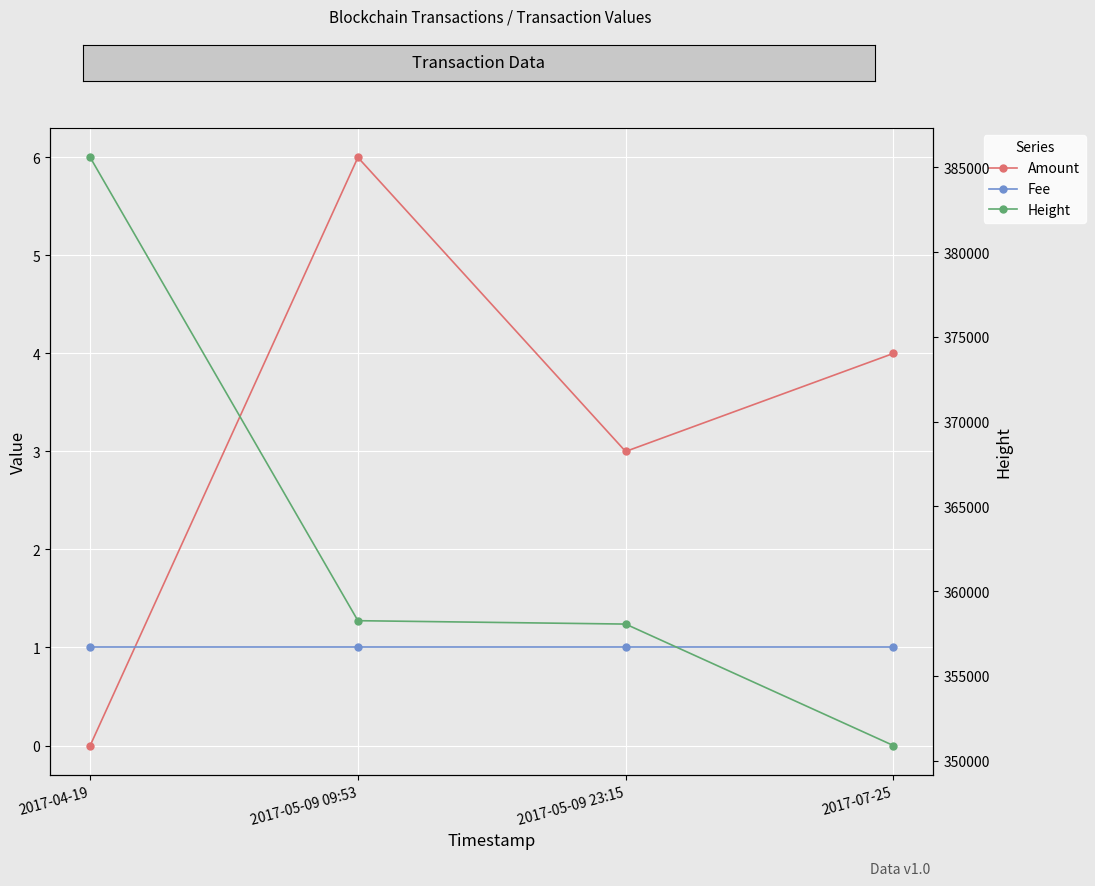

At 2017-05-09 23:15, list the series in order from smallest to largest.

Fee, Amount, Height